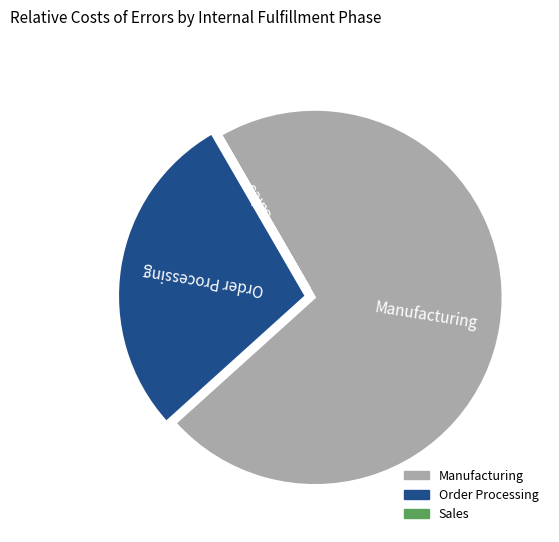

Is there any slice that represents more than half of the pie?

Yes